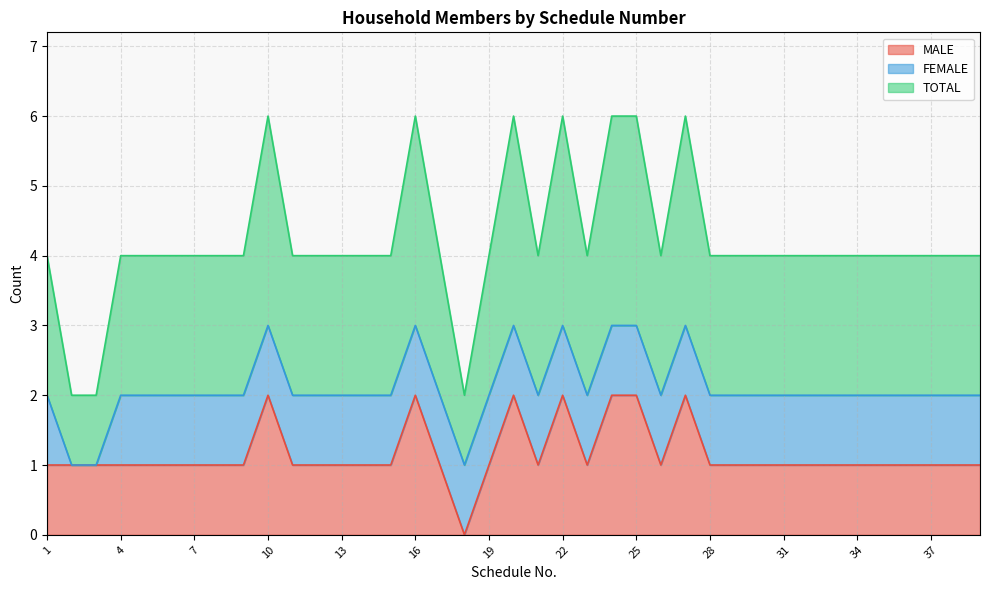

What are all the series names shown in the legend?

MALE, FEMALE, TOTAL